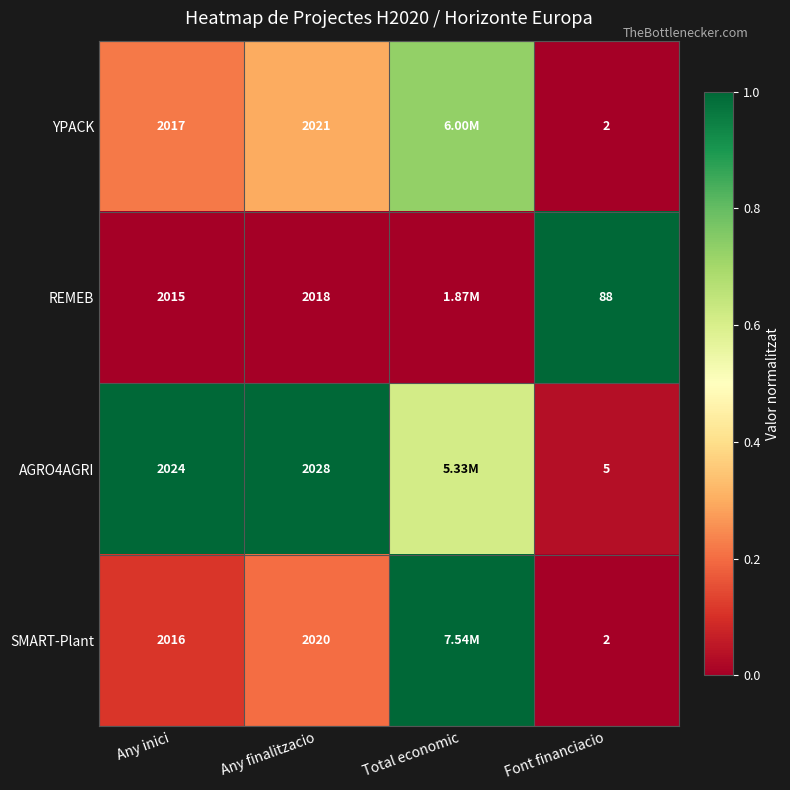

At which category is the sum across all series the highest?

Total economic